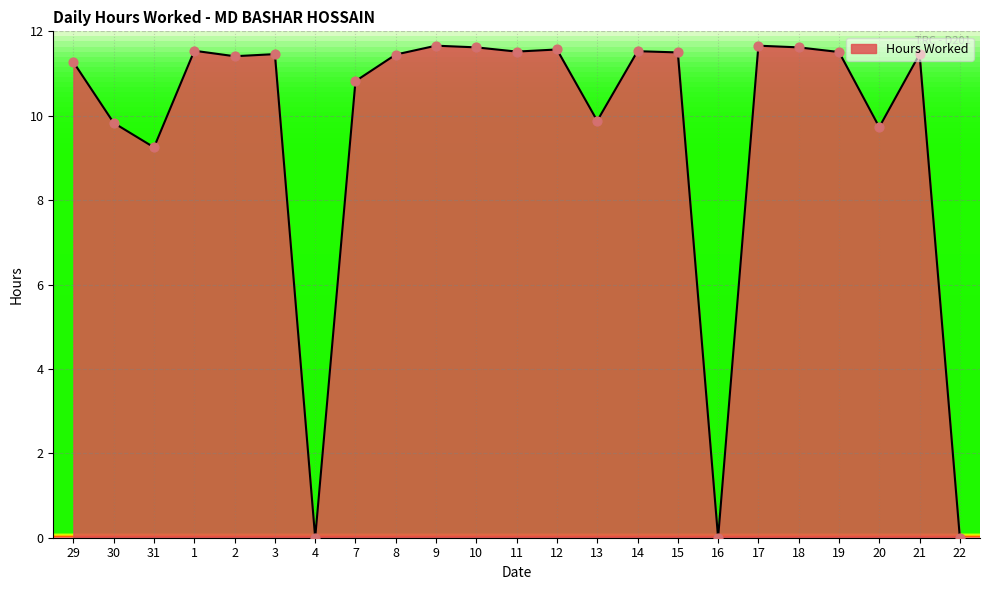

What is the ratio of the value at 21 to the value at 15?

1.0